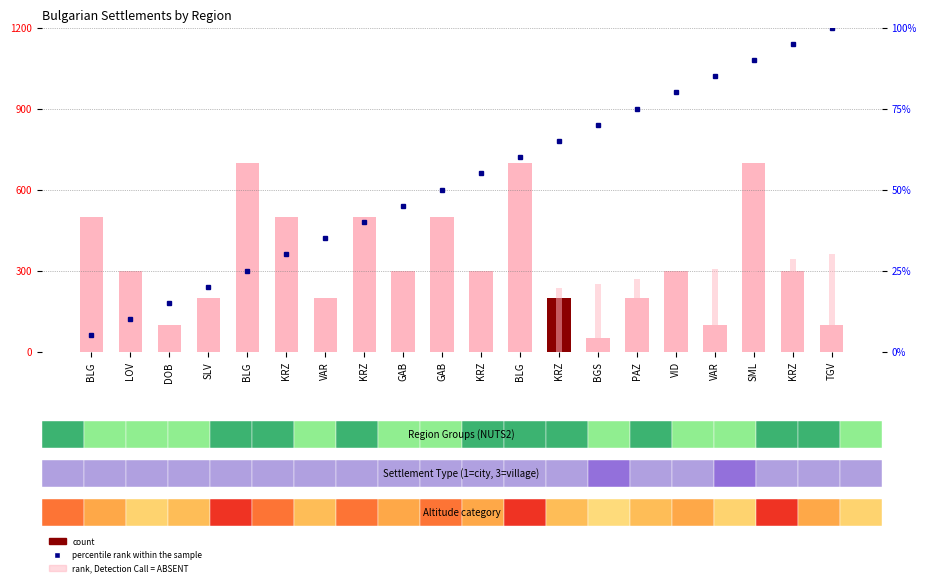

What is the value of the rank, Detection Call = ABSENT bar at the 16th from the left?

24.0